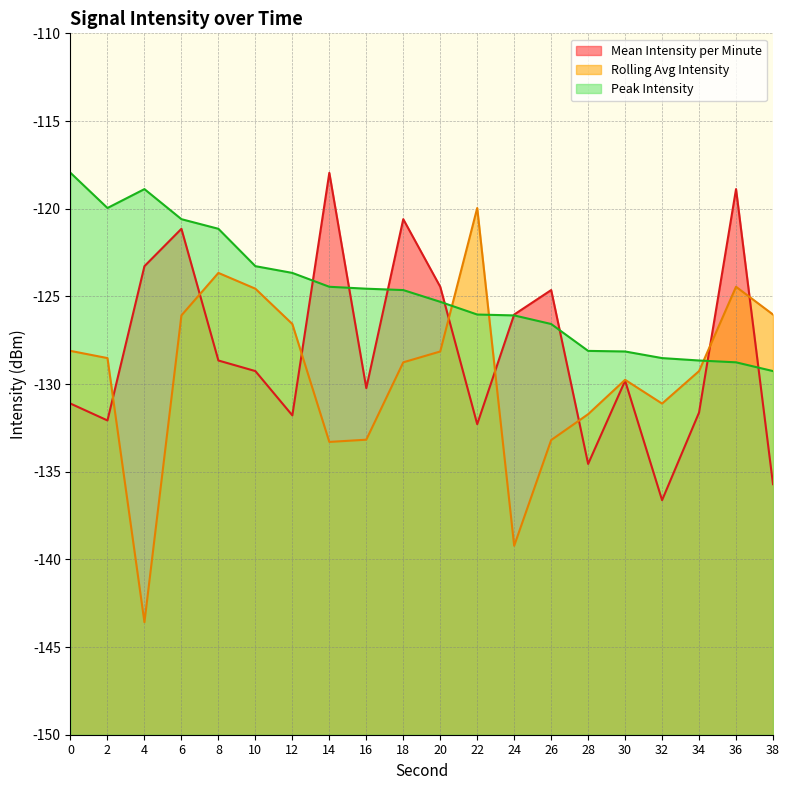

Reading left to right, list all the values displayed in this chart.

Mean Intensity per Minute: 0=-131.1	2=-132.1	4=-123.3	6=-121.1	8=-128.7	10=-129.3	12=-131.8	14=-118.0	16=-130.2	18=-120.6	20=-124.5	22=-132.3	24=-126.0	26=-124.6	28=-134.6	30=-129.8	32=-136.6	34=-131.6	36=-118.9	38=-135.7
Rolling Avg Intensity: 0=-128.1	2=-128.5	4=-143.6	6=-126.1	8=-123.7	10=-124.6	12=-126.6	14=-133.3	16=-133.2	18=-128.8	20=-128.1	22=-120.0	24=-139.2	26=-133.2	28=-131.7	30=-129.8	32=-131.1	34=-129.3	36=-124.5	38=-126.0
Peak Intensity: 0=-118.0	2=-120.0	4=-118.9	6=-120.6	8=-121.1	10=-123.3	12=-123.7	14=-124.5	16=-124.6	18=-124.6	20=-125.3	22=-126.0	24=-126.1	26=-126.6	28=-128.1	30=-128.1	32=-128.5	34=-128.7	36=-128.8	38=-129.3